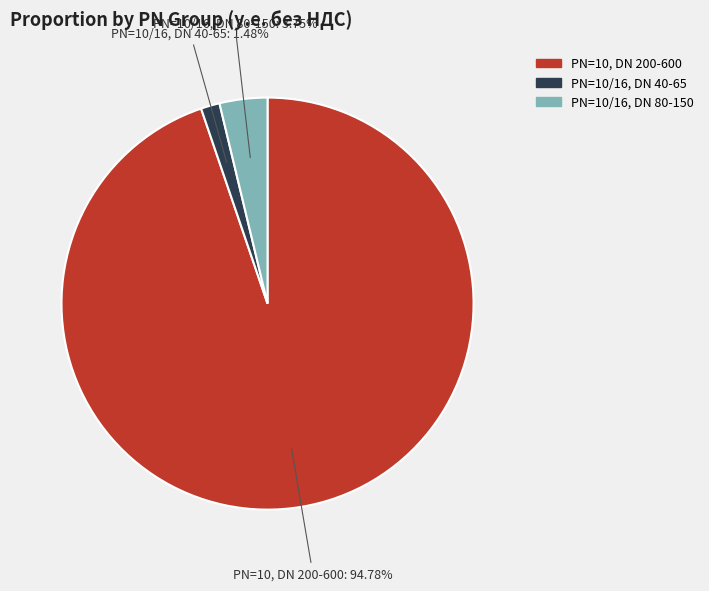

To the nearest percent, what is the average slice percentage?

33%